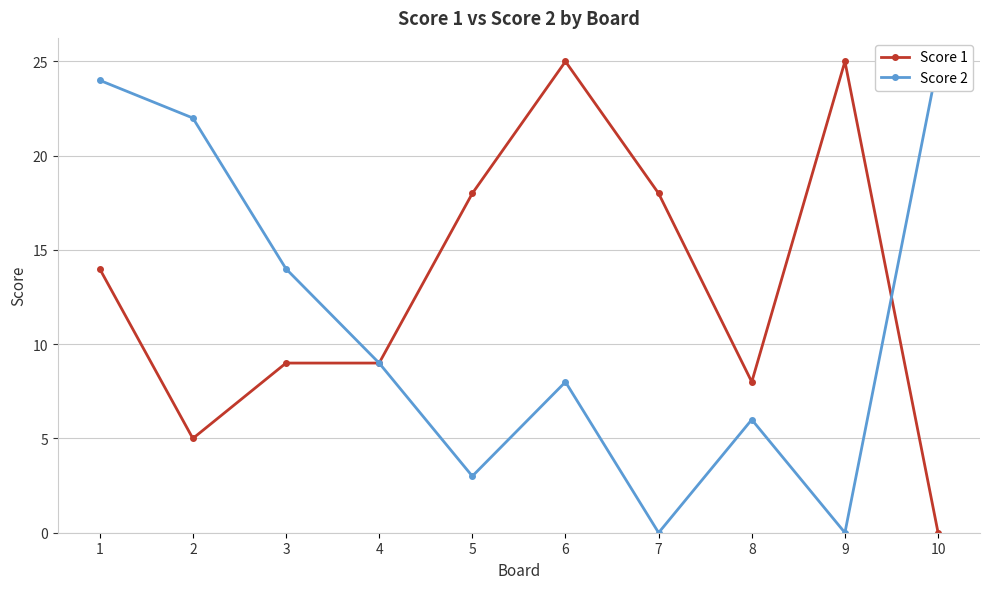

Where is Score 2 nearest to the value 12?

3